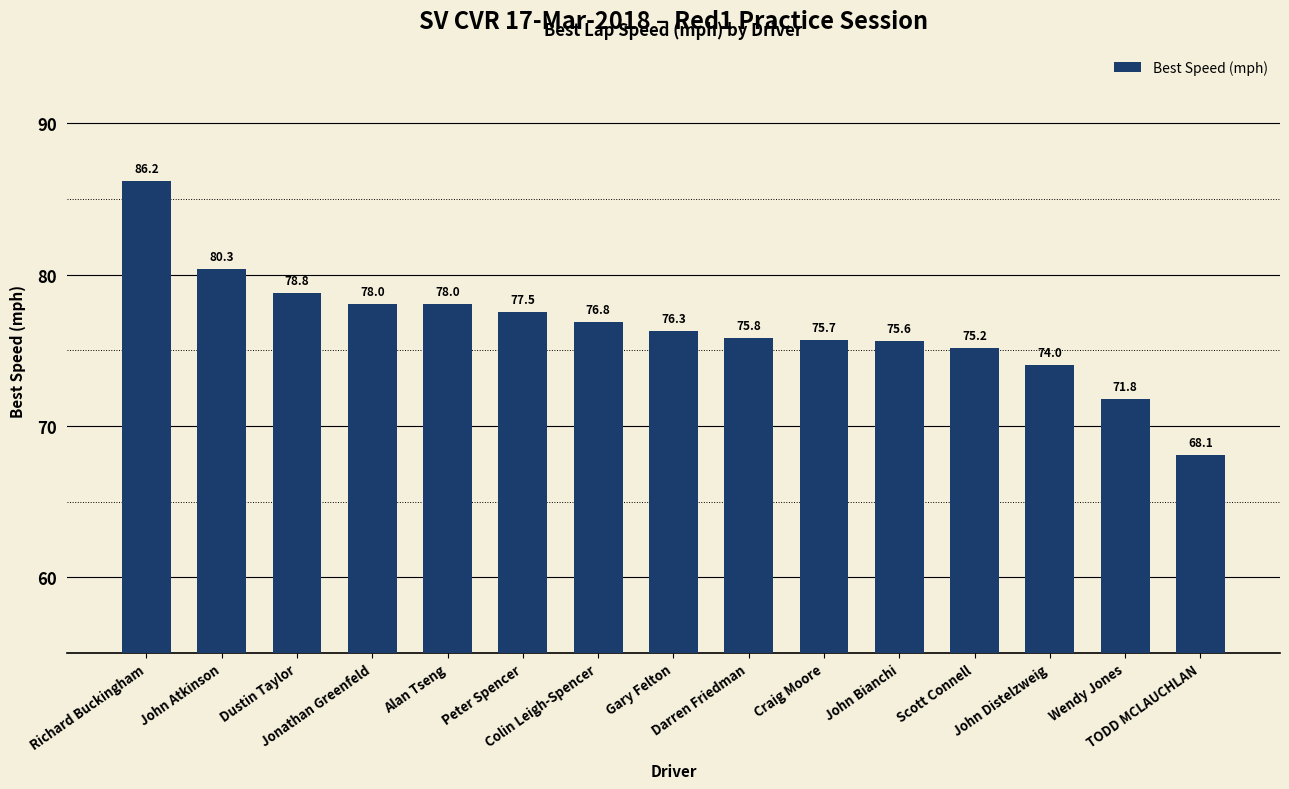

Between Scott Connell and Wendy Jones, which is larger?

Scott Connell